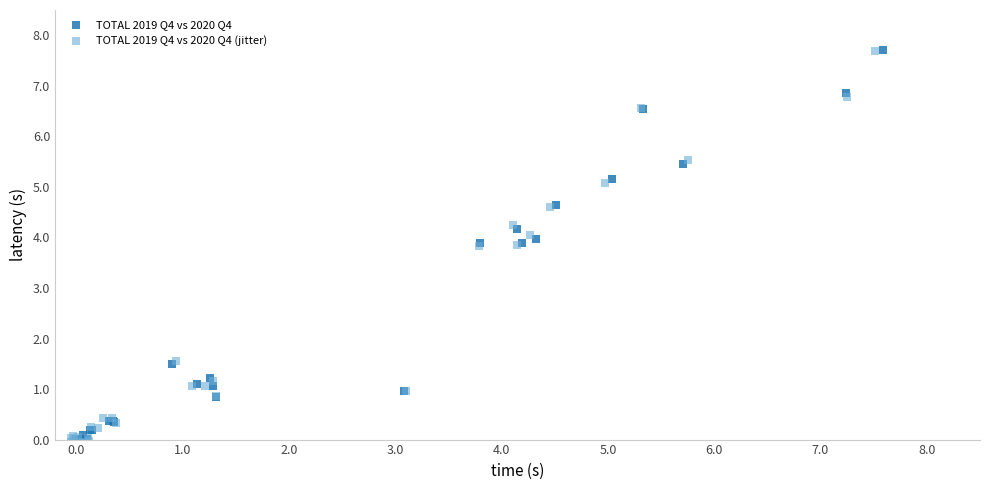

Which series has the largest Y range (max minus min)?

TOTAL 2019 Q4 vs 2020 Q4 (jitter)